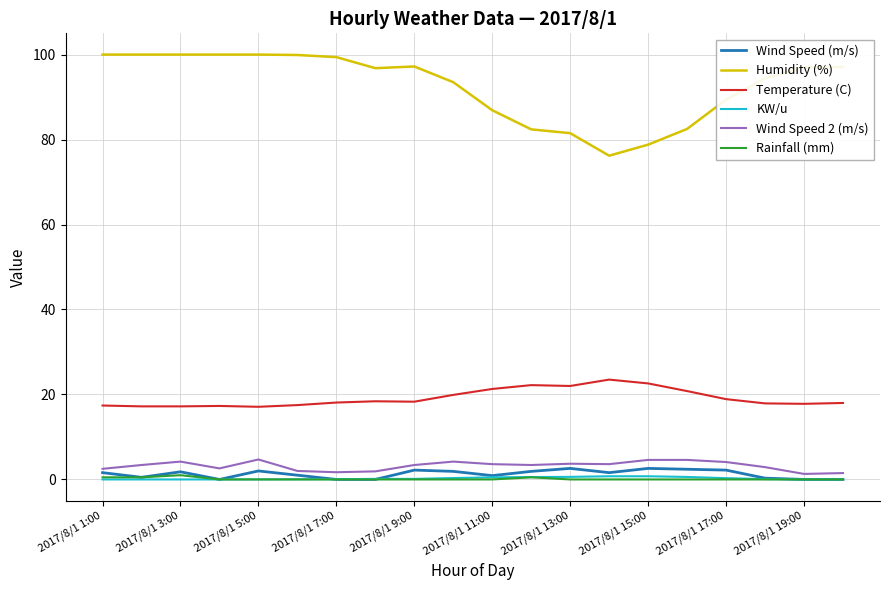

How many categories are shown in the chart?

20